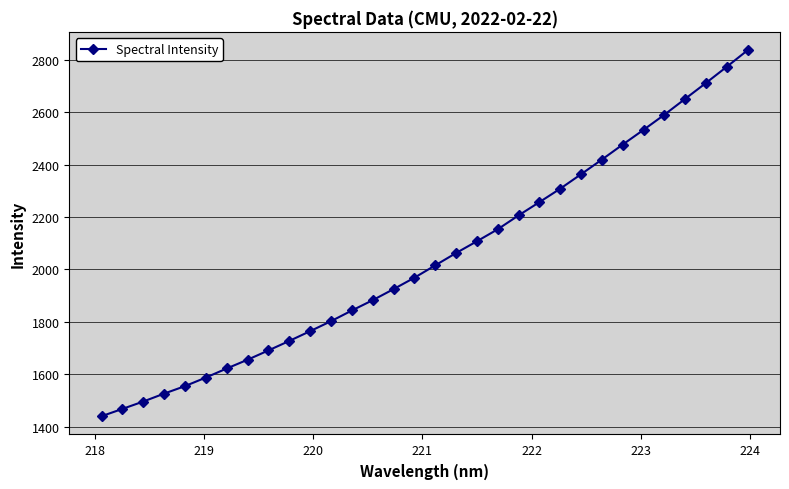

What is the greatest value displayed?

2837.1